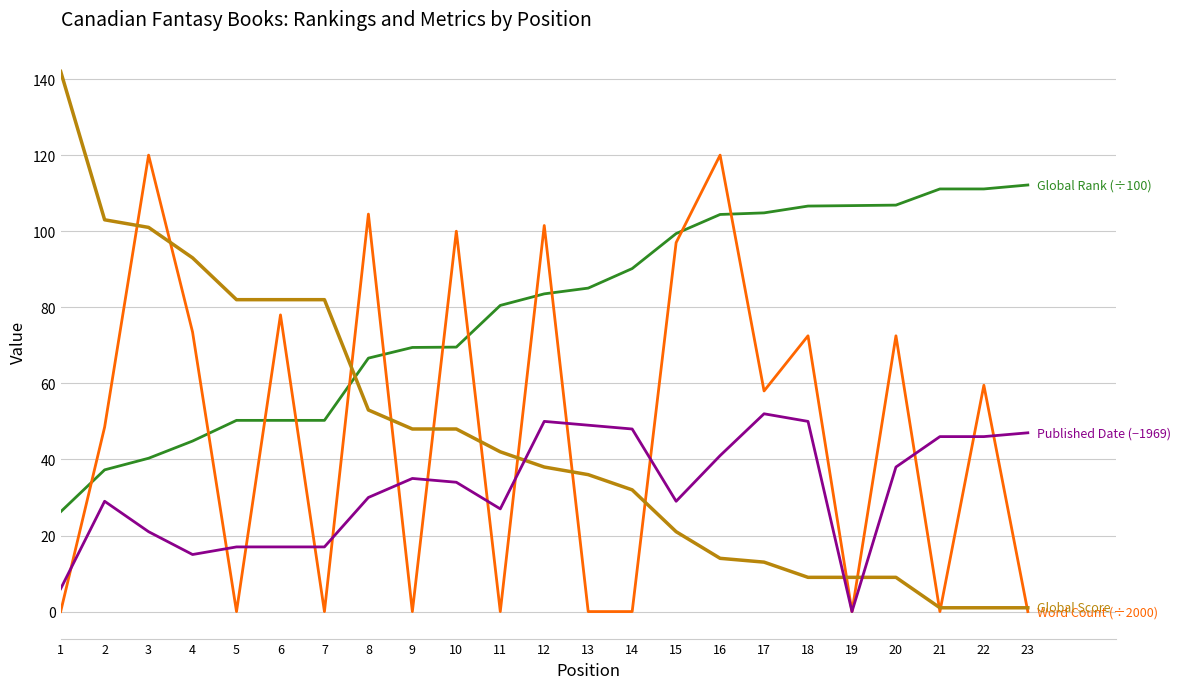

Which category has the highest value across all series?

1